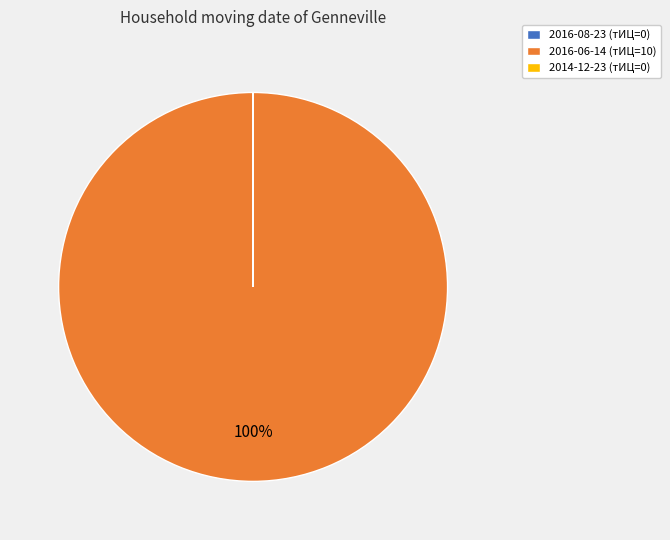

Which category accounts for the majority?

2016-06-14 (тИЦ=10)